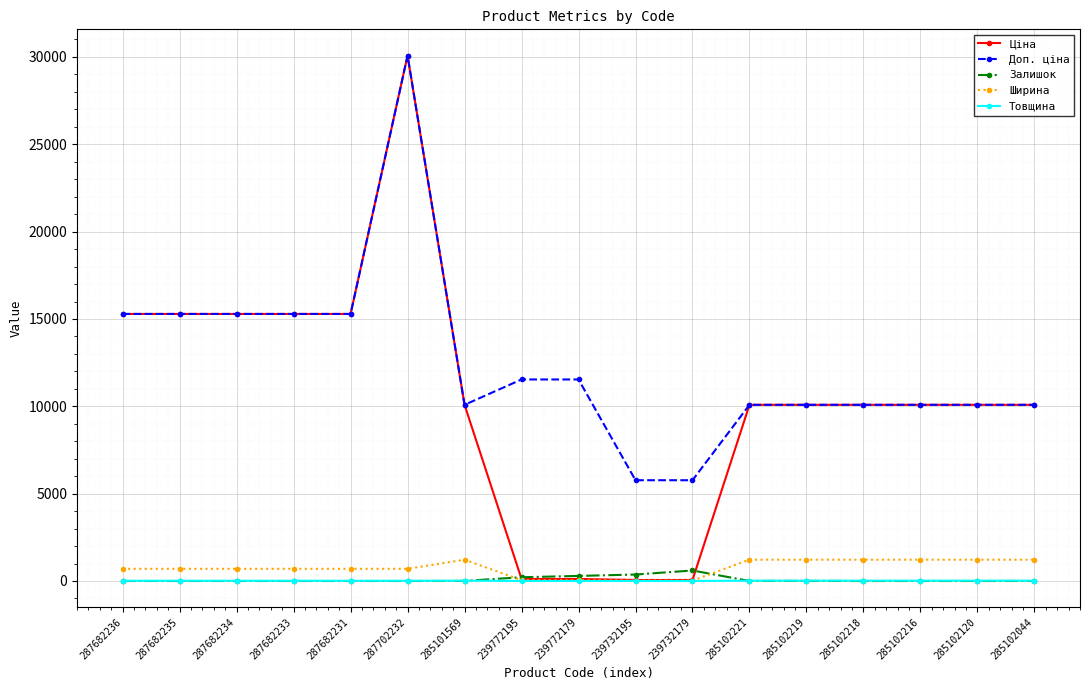

Which series has the largest range (max minus min)?

Ціна